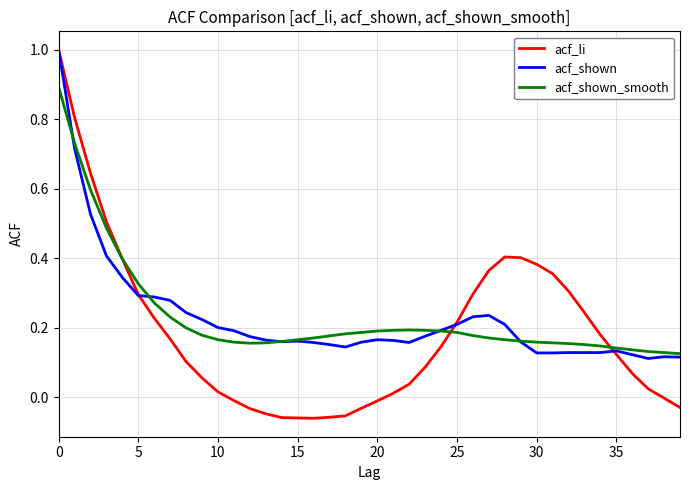

What is the greatest value displayed?

1.0